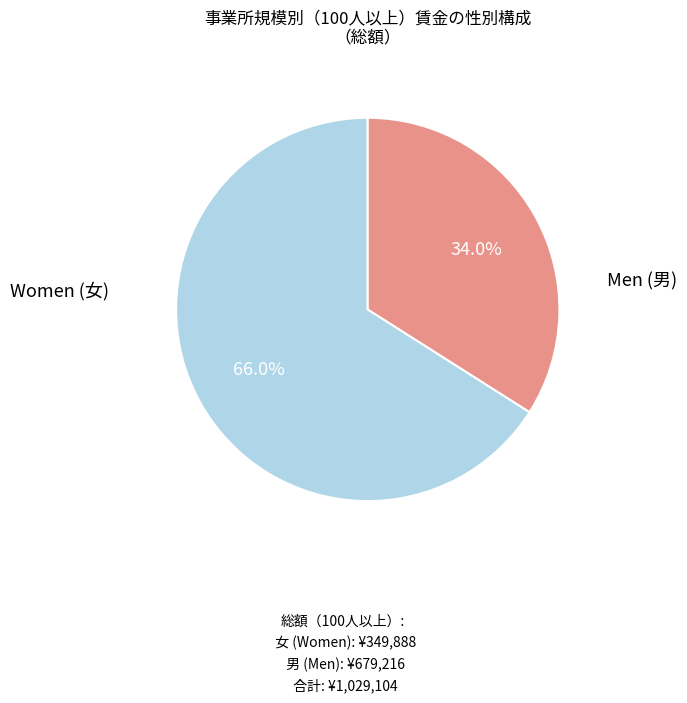

Does any single category account for the majority?

Yes